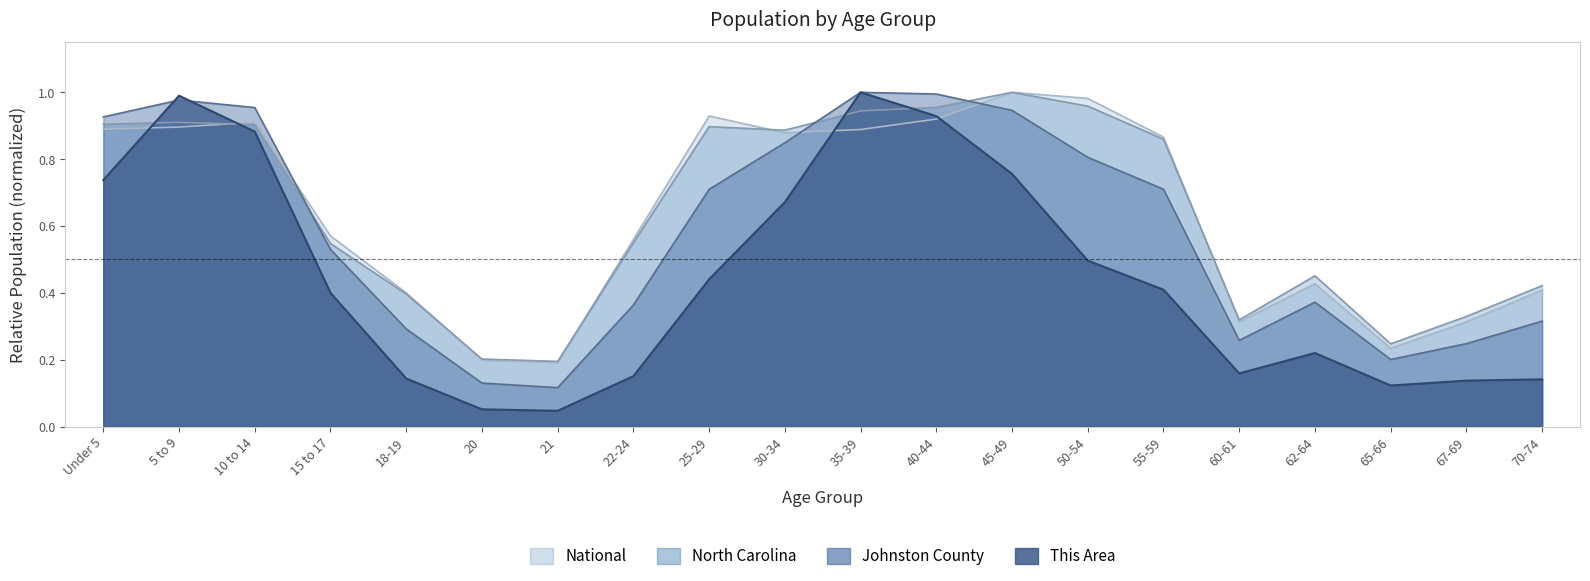

Which series has the largest range (max minus min)?

This Area